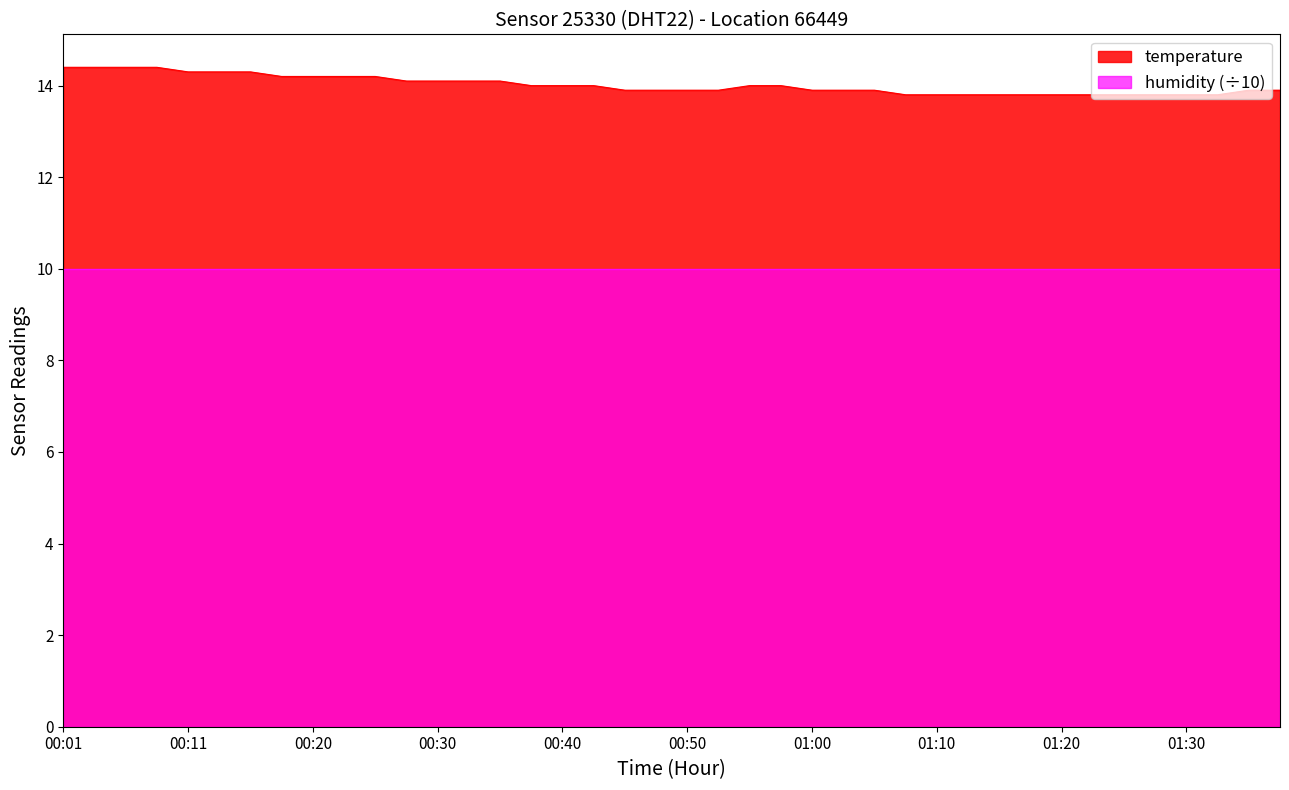

Read the value at 01:00.

13.9